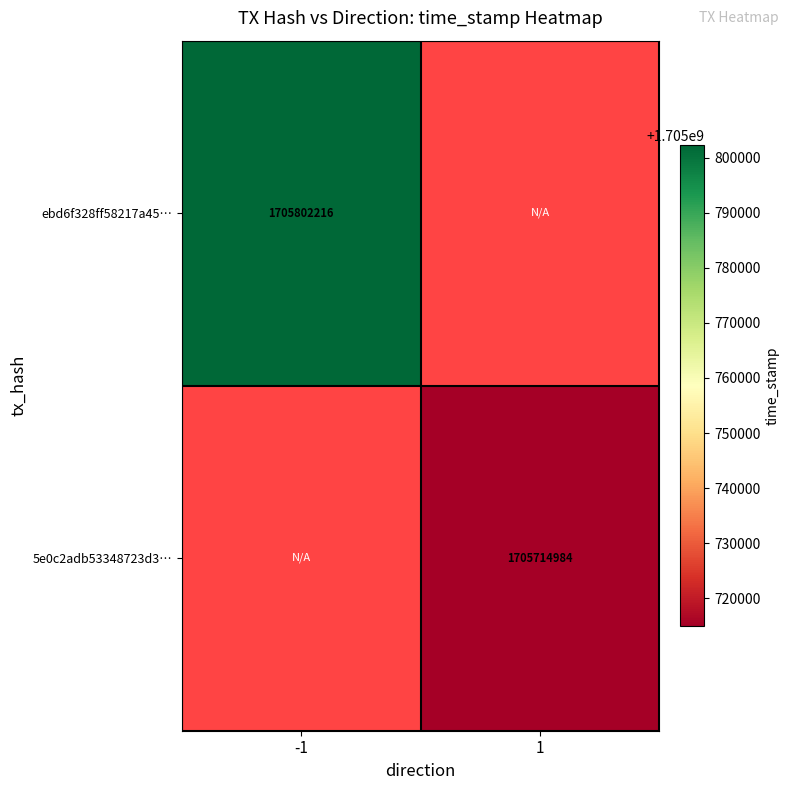

Is it true that ebd6f328ff58217a45… equals 1705802216 at -1?

True